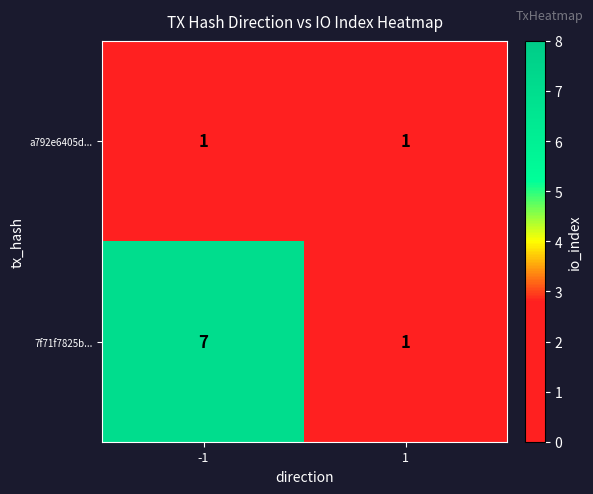

What is the difference between the maximum and minimum values in the 7f71f7825b... series?

6